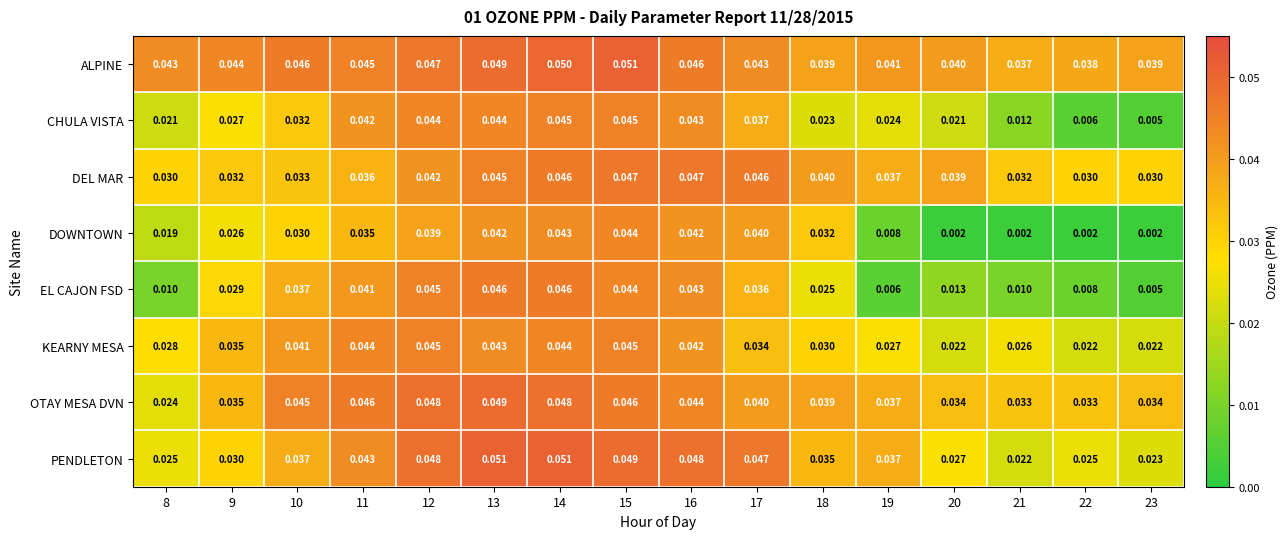

Which series has the largest total across all categories?

ALPINE